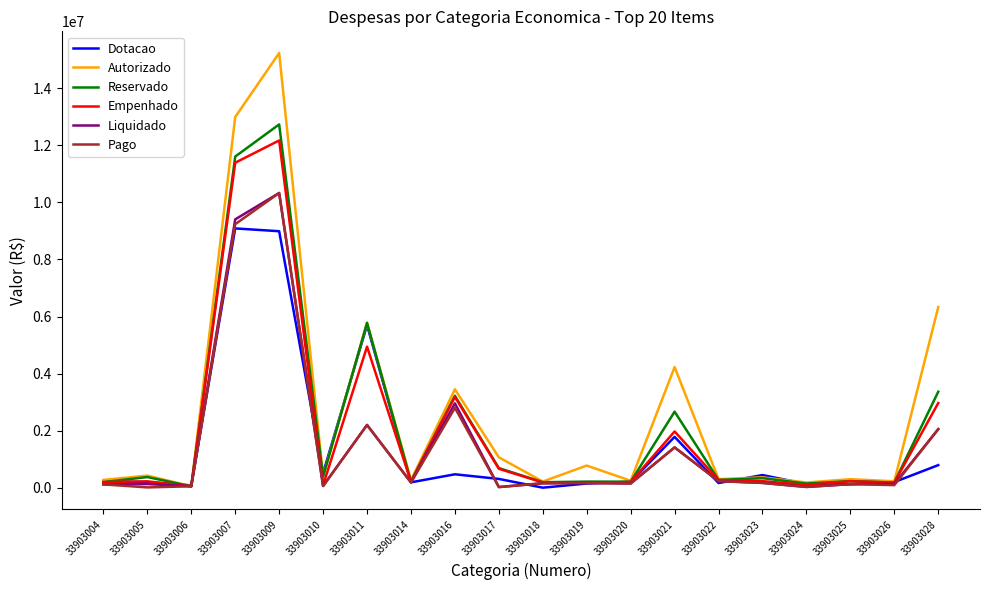

At which label is Liquidado closest to 5176936?

33903016